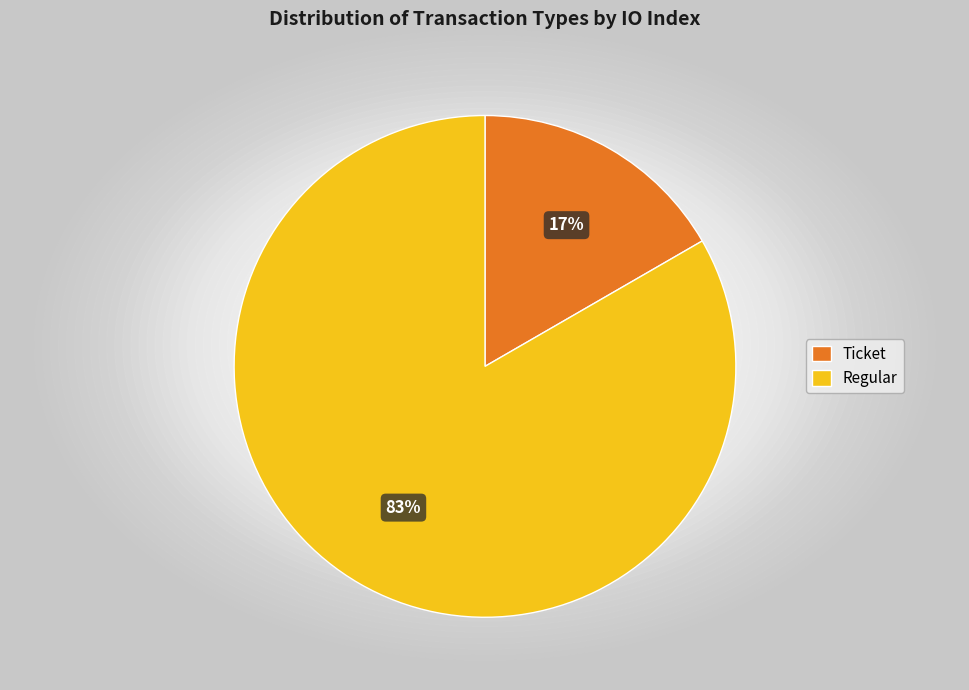

Does Regular represent more than half of the total?

Yes